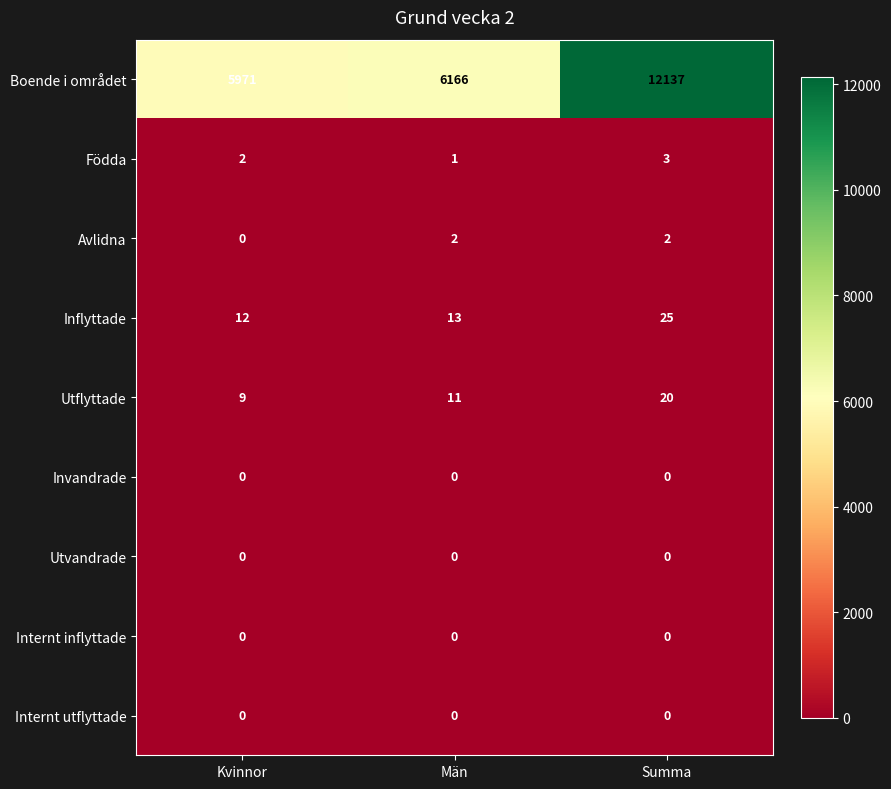

Reading left to right, extract all data points from this chart.

Boende i området: Kvinnor=5971	Män=6166	Summa=12137
Födda: Kvinnor=2	Män=1	Summa=3
Avlidna: Kvinnor=0	Män=2	Summa=2
Inflyttade: Kvinnor=12	Män=13	Summa=25
Utflyttade: Kvinnor=9	Män=11	Summa=20
Invandrade: Kvinnor=0	Män=0	Summa=0
Utvandrade: Kvinnor=0	Män=0	Summa=0
Internt inflyttade: Kvinnor=0	Män=0	Summa=0
Internt utflyttade: Kvinnor=0	Män=0	Summa=0